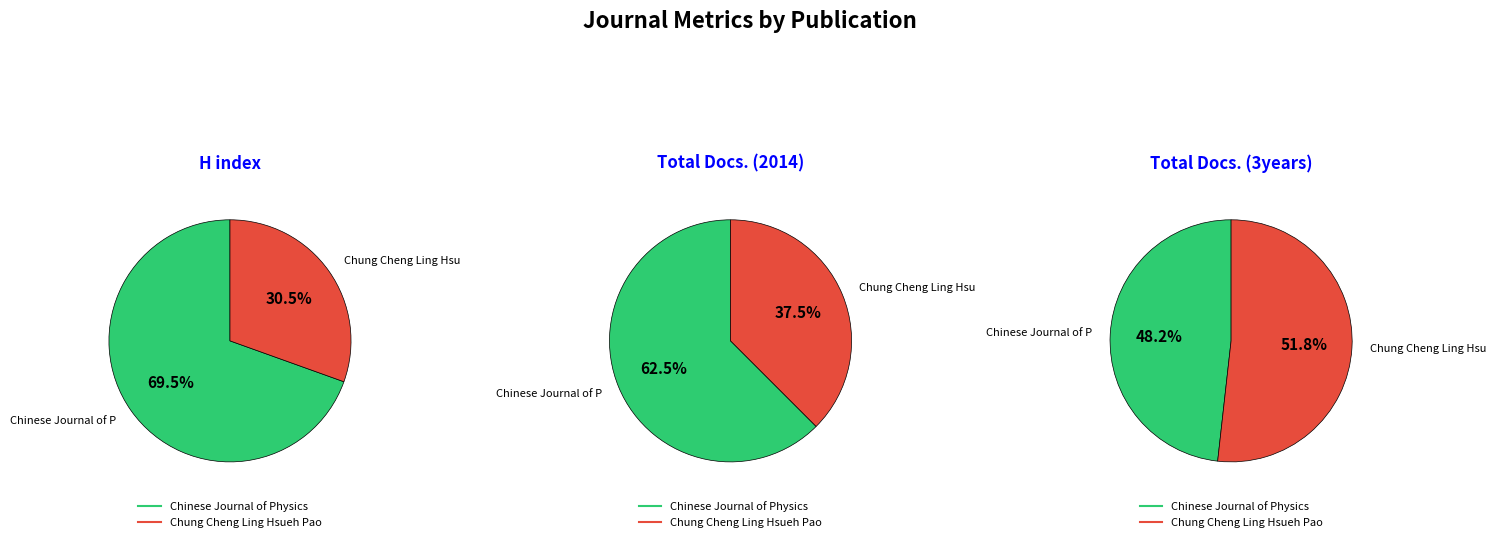

What percentage is the Chinese Journal of Physics slice, to the nearest percent?

70%